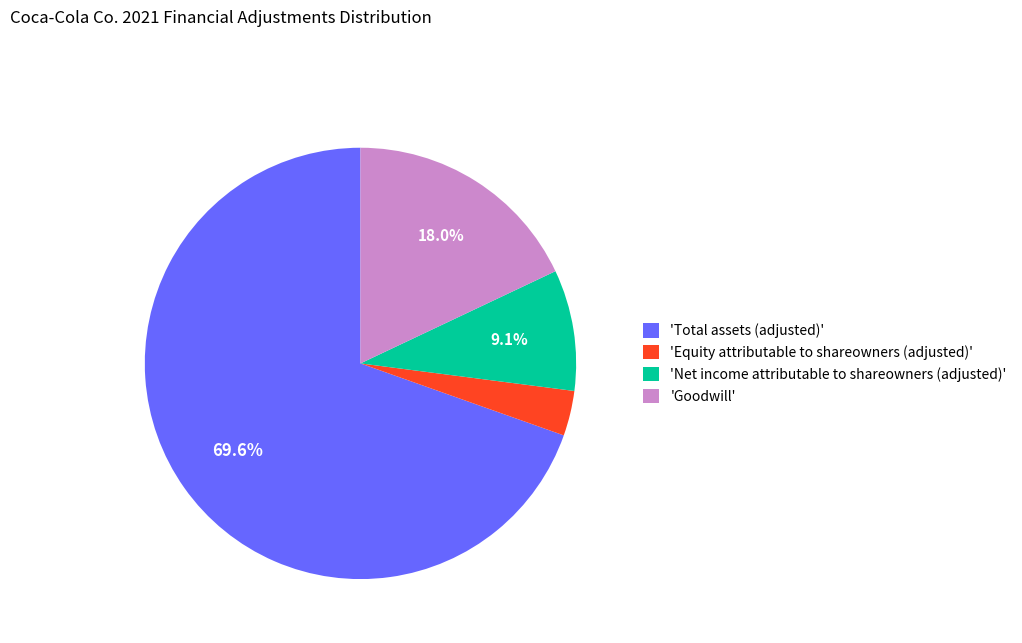

Which category accounts for the majority?

'Total assets (adjusted)'